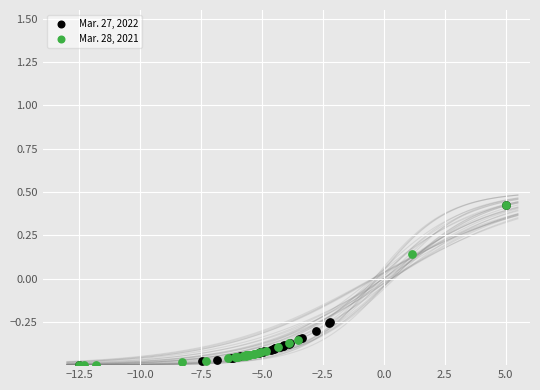

What are all the series names shown in the legend?

Mar. 27, 2022, Mar. 28, 2021